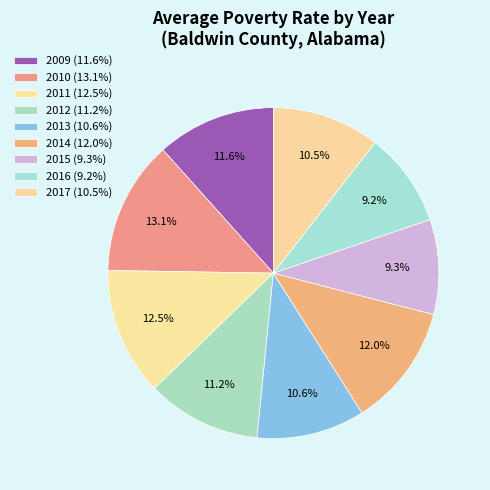

How many segments does this pie chart have?

9